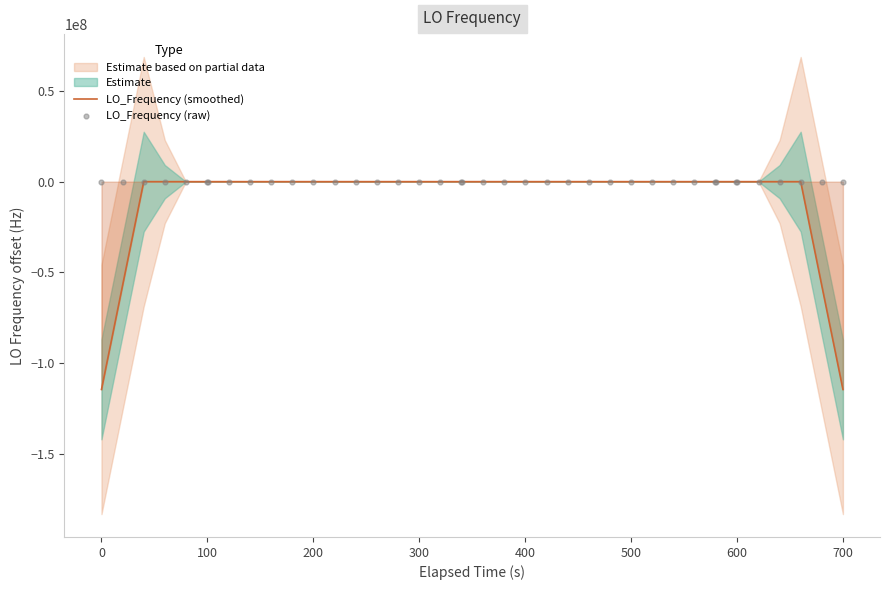

What is the minimum value for LO_Frequency (smoothed)?

-114418800.1